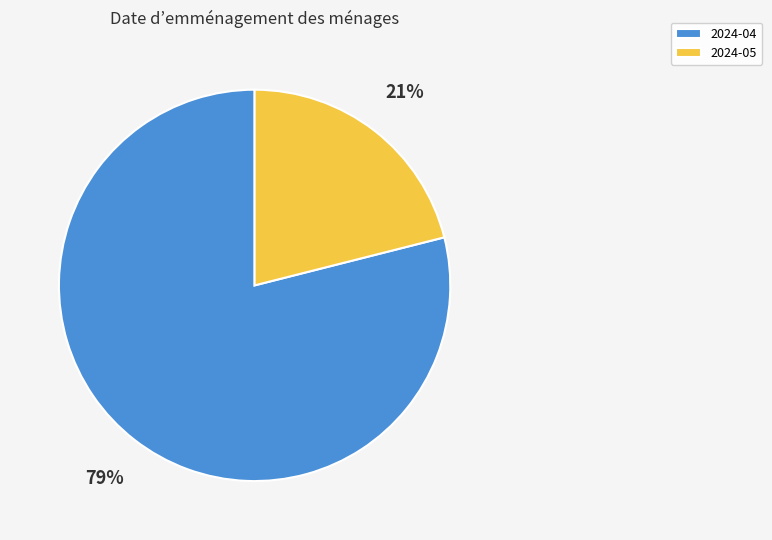

How many slices are in this pie chart?

2